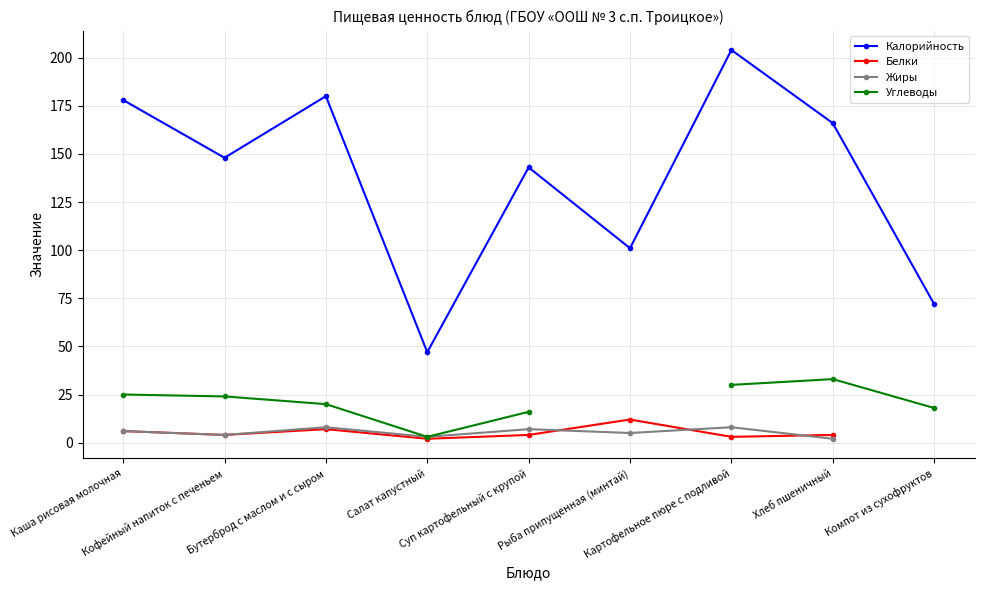

At which category does Углеводы reach its first local peak?

Хлеб пшеничный